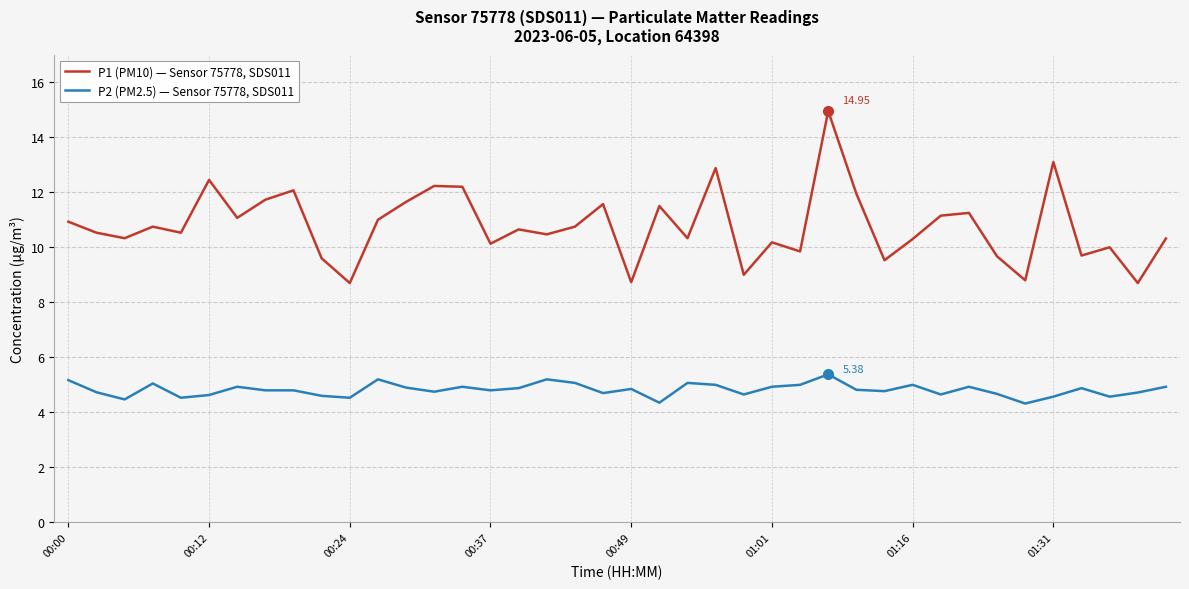

Rank the series by their average value, from highest to lowest.

P1 (PM10) — Sensor 75778, SDS011, P2 (PM2.5) — Sensor 75778, SDS011